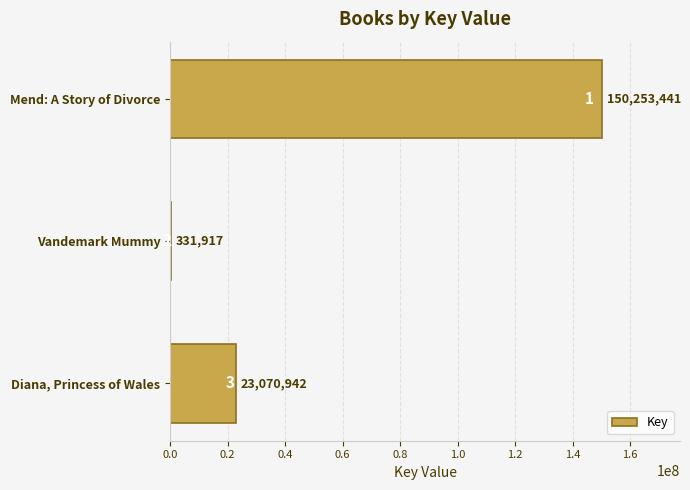

The value at Diana, Princess of Wales is 6236548. True or false?

False